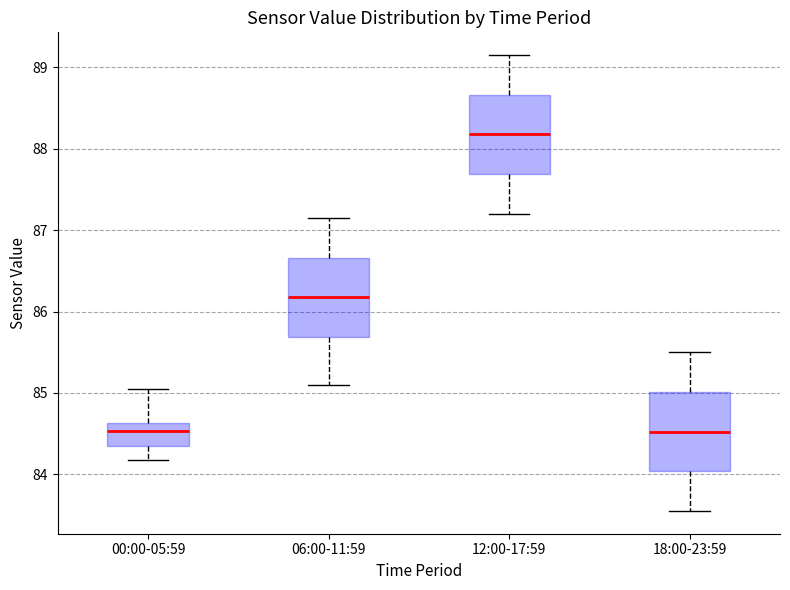

Reading left to right, read every box against the y-axis: the position of its median line, the range the box covers, and the ends of its whiskers. The values are not printed on the chart, so give them approximately, as read against the axis.

00:00-05:59: median 84.5, box 84.3 to 84.6, whiskers 84.2 to 85.1
06:00-11:59: median 86.2, box 85.7 to 86.7, whiskers 85.1 to 87.2
12:00-17:59: median 88.2, box 87.7 to 88.7, whiskers 87.2 to 89.2
18:00-23:59: median 84.5, box 84.0 to 85.0, whiskers 83.6 to 85.5